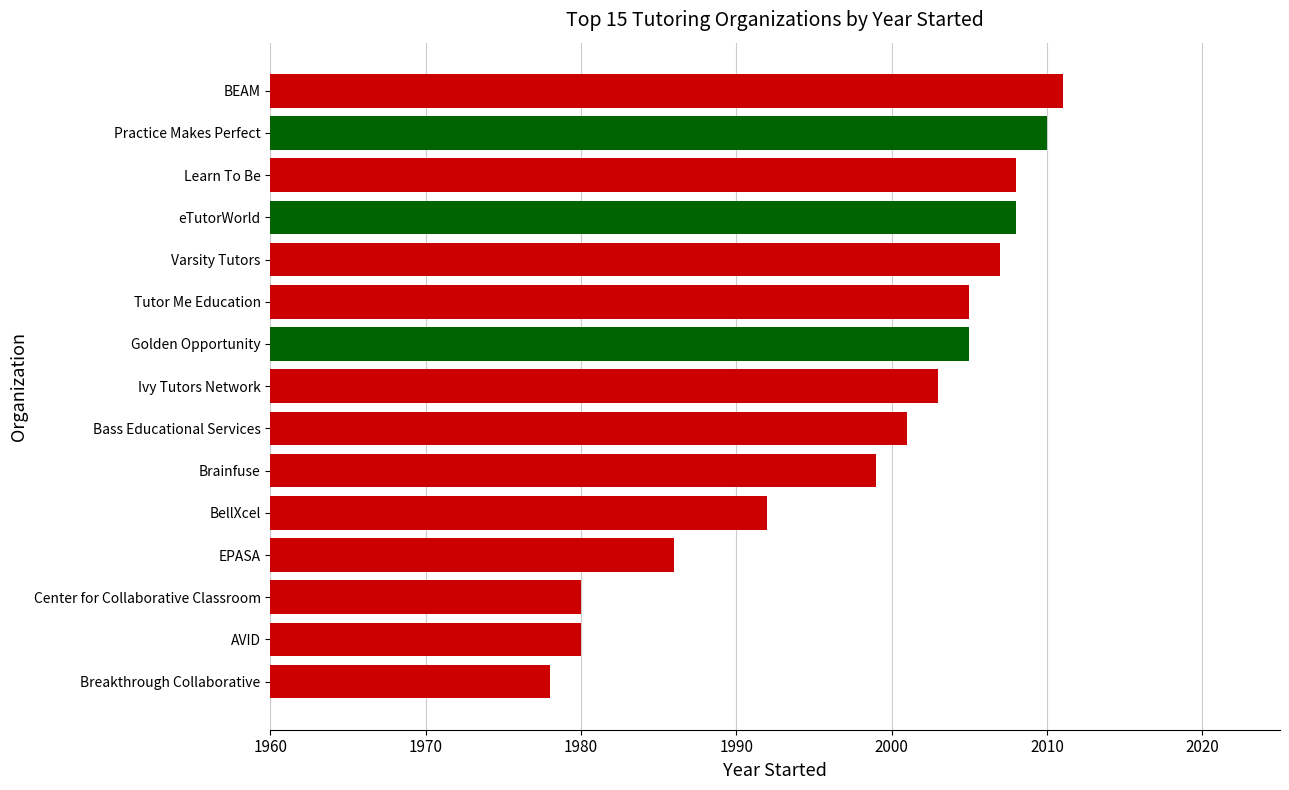

The chart shows a value of 717 at Practice Makes Perfect. True or false?

False